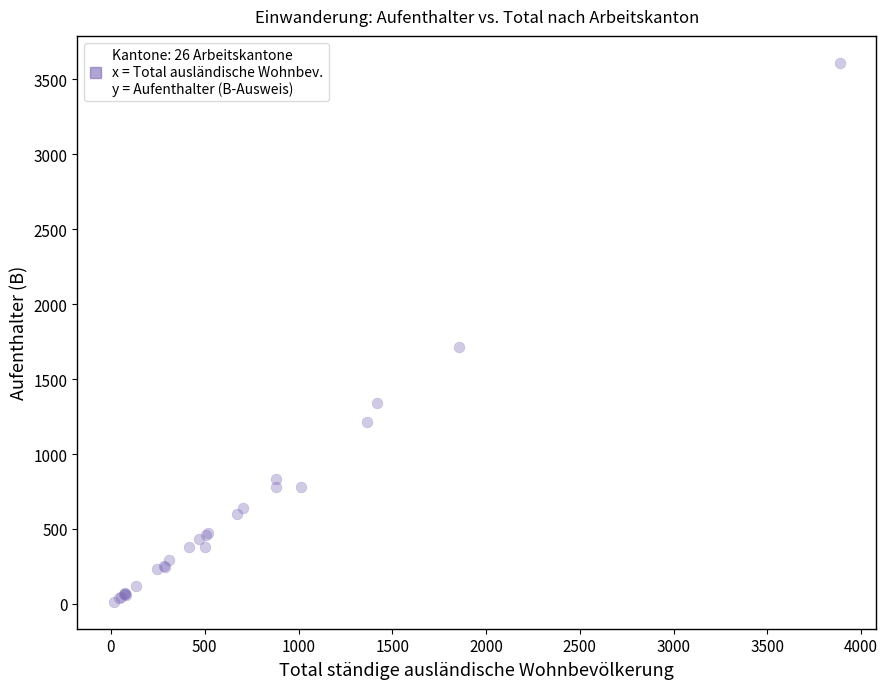

What Y value in the scatter plot is closest to 1812?

1712